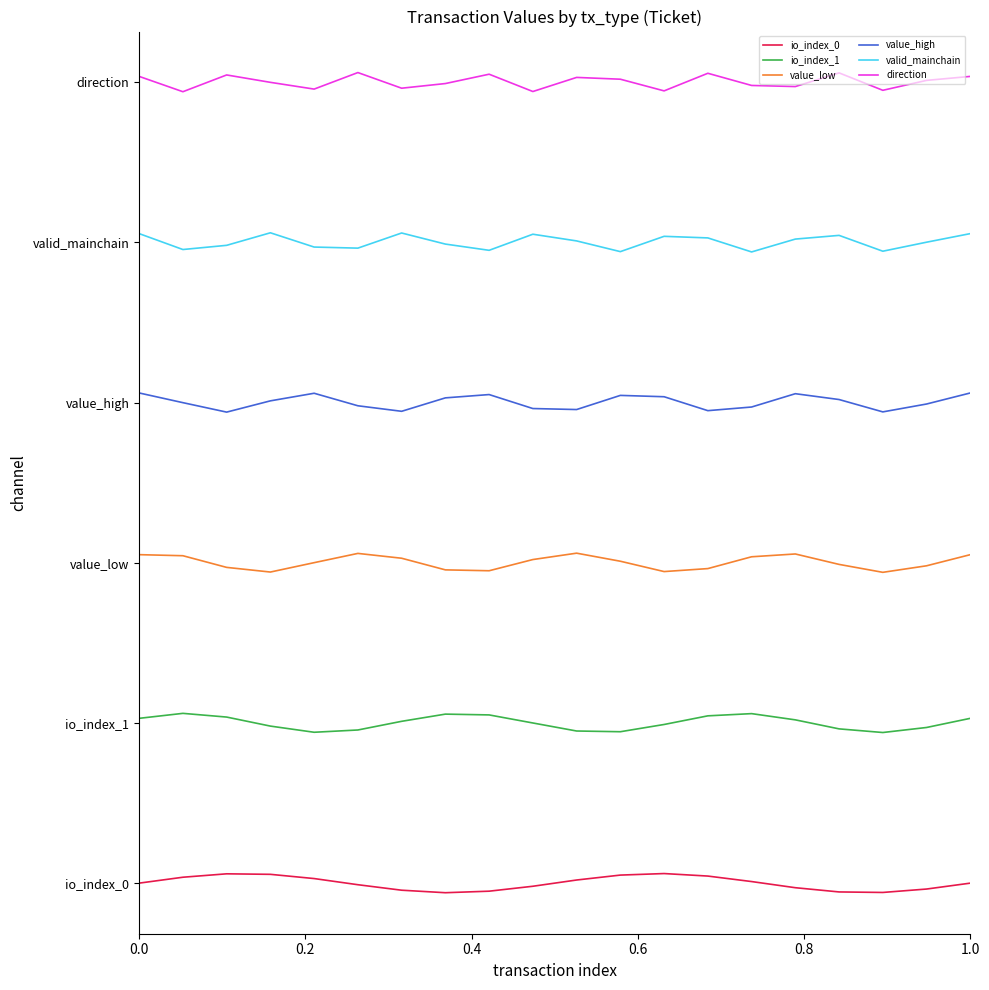

Is this an area chart (filled region under the line)?

No